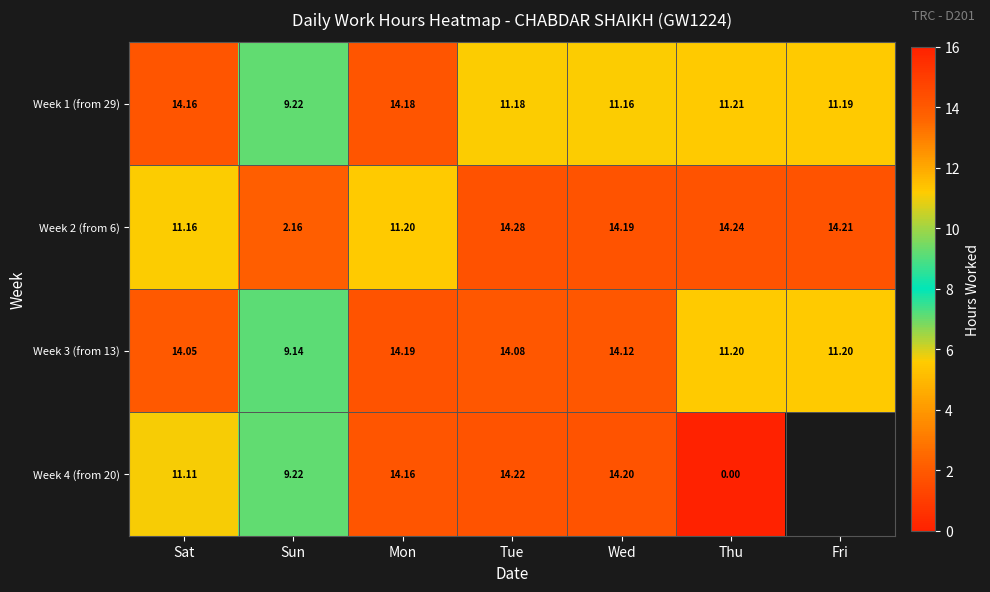

Rank the categories by Week 1 (from 29) value from highest to lowest.

Mon, Sat, Thu, Fri, Tue, Wed, Sun